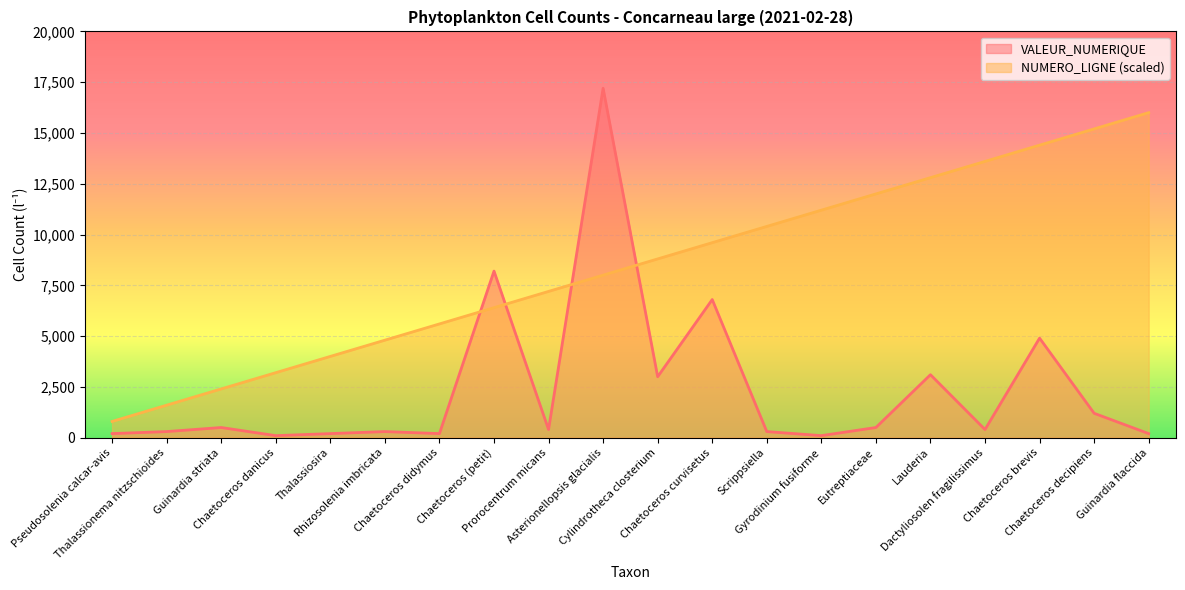

Which series ends up on top after the final intersection of VALEUR_NUMERIQUE and NUMERO_LIGNE?

NUMERO_LIGNE